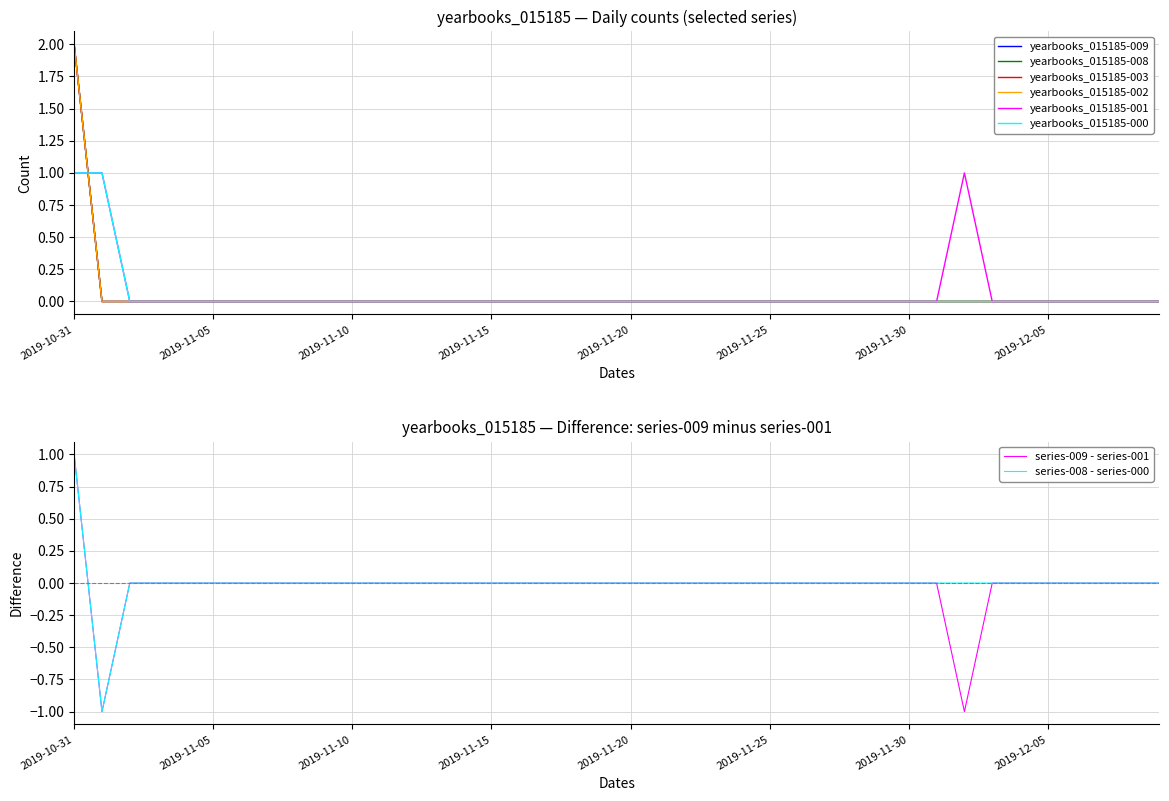

What is the label of the 23rd point from the right?

2019-11-17